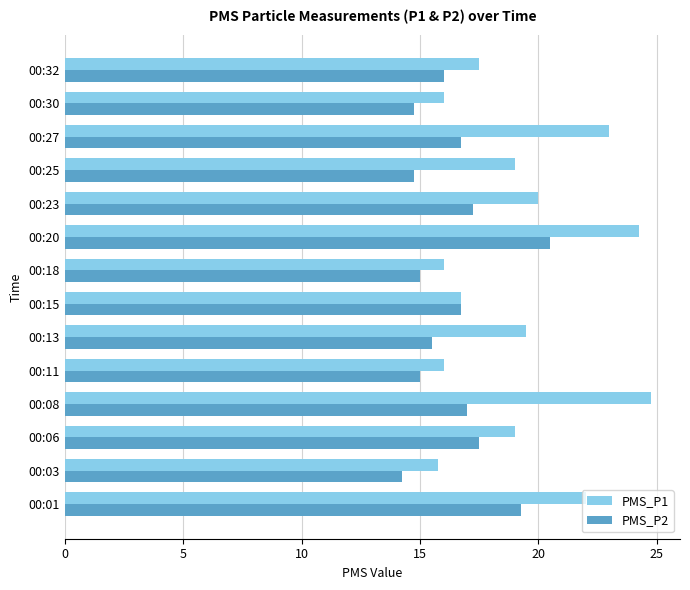

Which series has the largest total across all categories?

PMS_P1